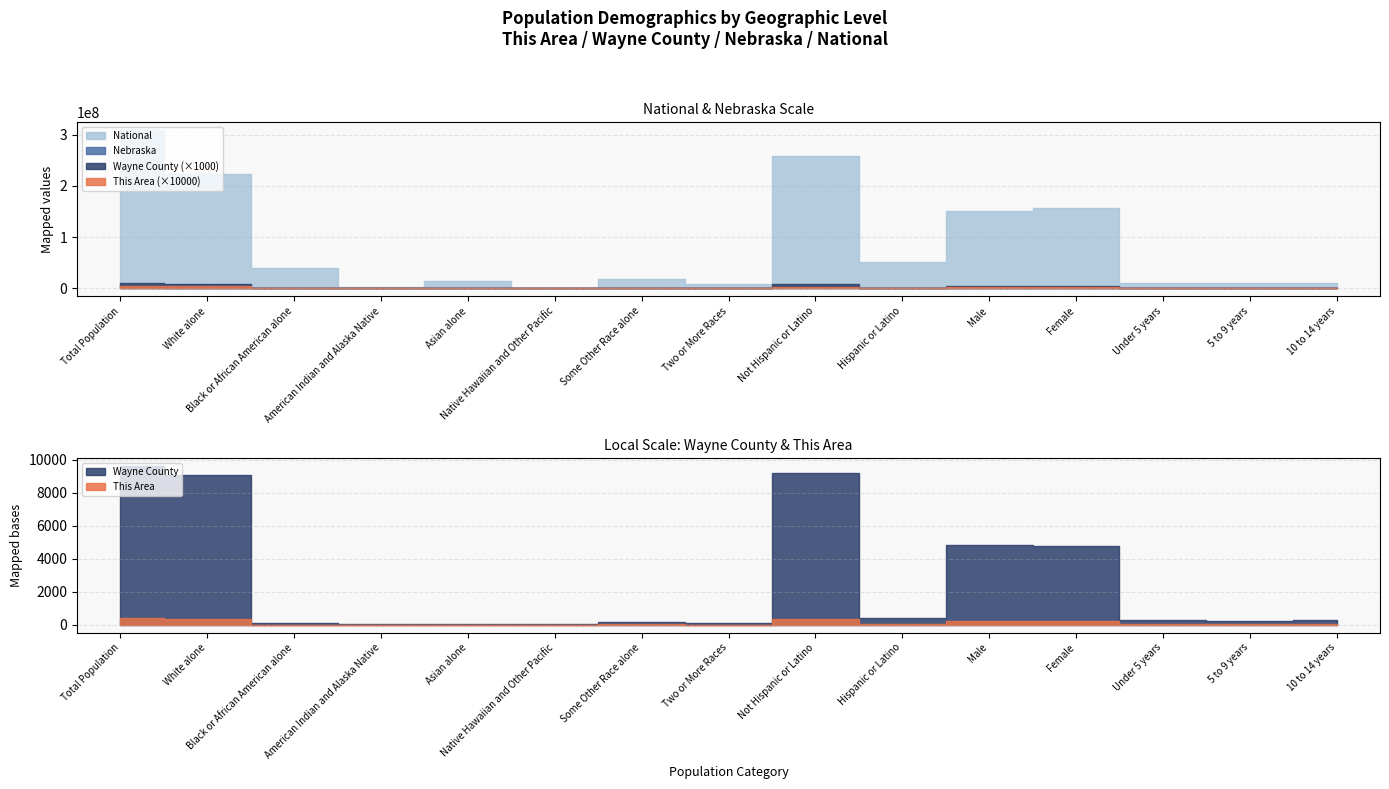

What is the sum of the This Area values at Two or More Races and Asian alone?

7